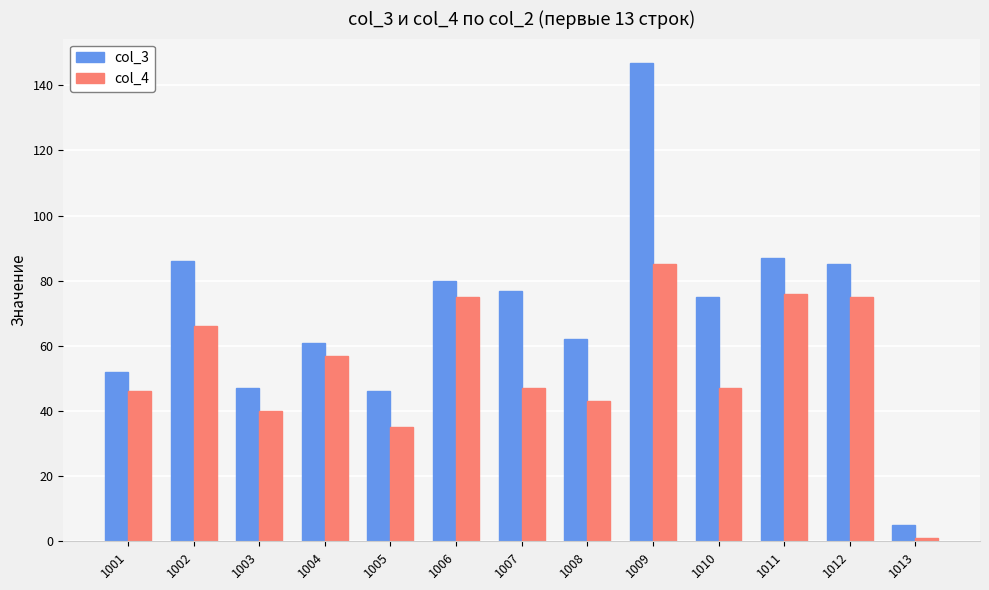

The value of col_4 at 1012 is 75. True or false?

True